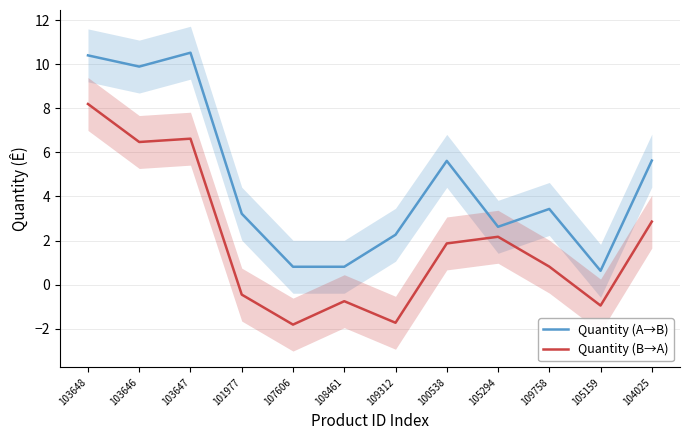

Reading left to right, transcribe all the data shown in this chart.

Quantity (A→B): 10.4	9.9	10.5	3.2	0.8	0.8	2.3	5.6	2.6	3.4	0.6	5.6
Quantity (B→A): 8.2	6.5	6.6	-0.4	-1.8	-0.7	-1.7	1.9	2.2	0.8	-0.9	2.9